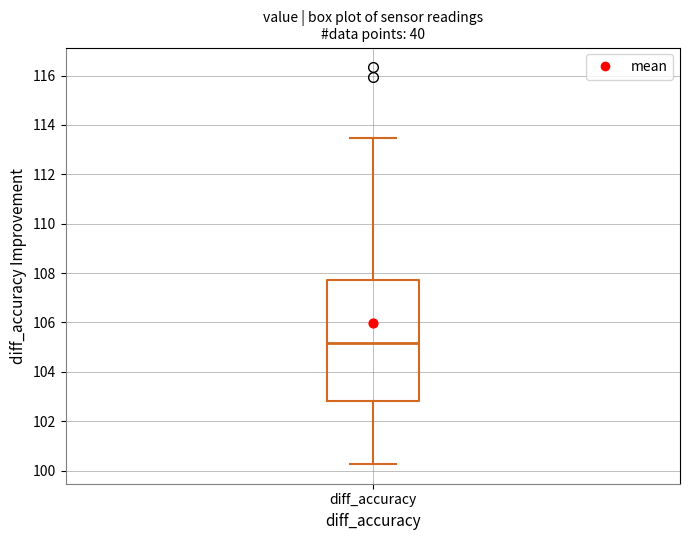

Read this box plot against the y-axis: the position of the median line, the range covered by the box, and the ends of both whiskers. The values are not printed on the chart, so give them approximately, as read against the axis.

median 105.2, box 102.8 to 107.8, whiskers 100.2 to 113.4